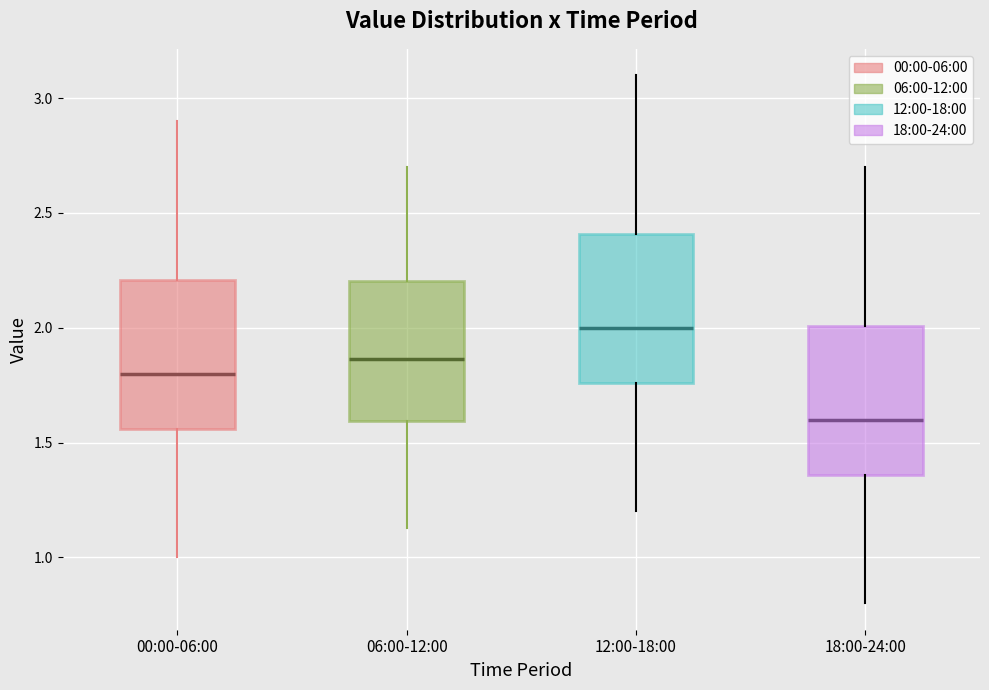

Reading left to right, read every box against the y-axis: the position of its median line, the range the box covers, and the ends of its whiskers. The values are not printed on the chart, so give them approximately, as read against the axis.

00:00-06:00: median 1.80, box 1.55 to 2.20, whiskers 1.00 to 2.90
06:00-12:00: median 1.85, box 1.60 to 2.20, whiskers 1.15 to 2.70
12:00-18:00: median 2.00, box 1.75 to 2.40, whiskers 1.20 to 3.10
18:00-24:00: median 1.60, box 1.35 to 2.00, whiskers 0.80 to 2.70